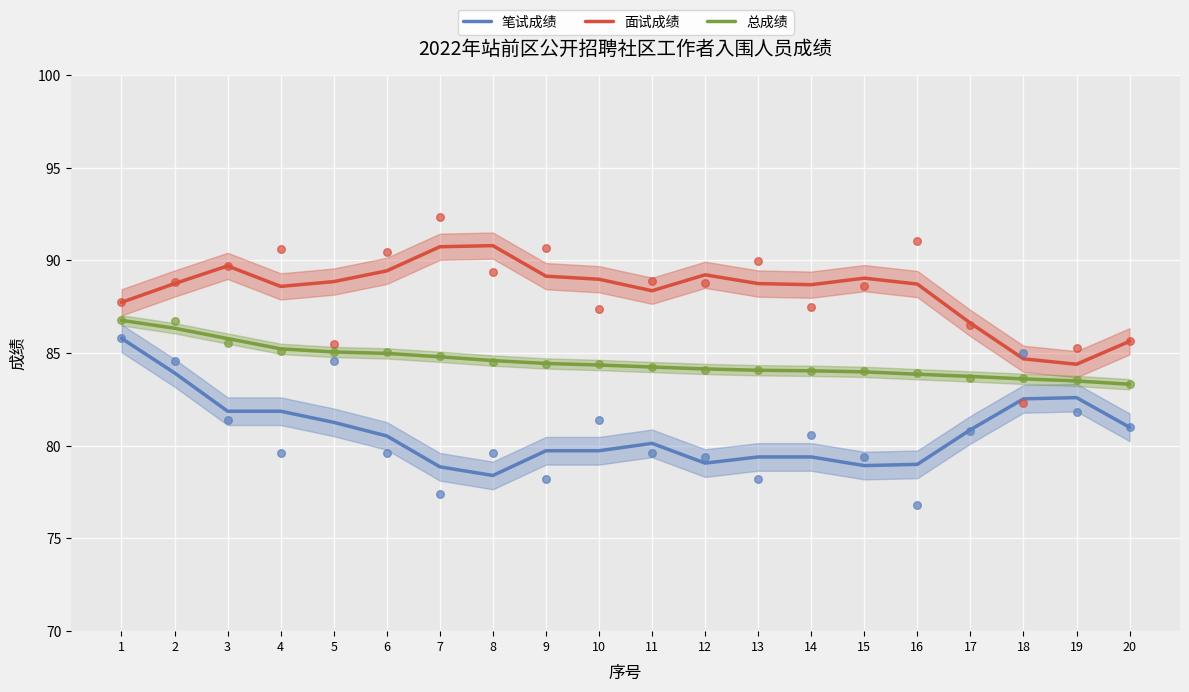

At which category is the sum across all series the highest?

1